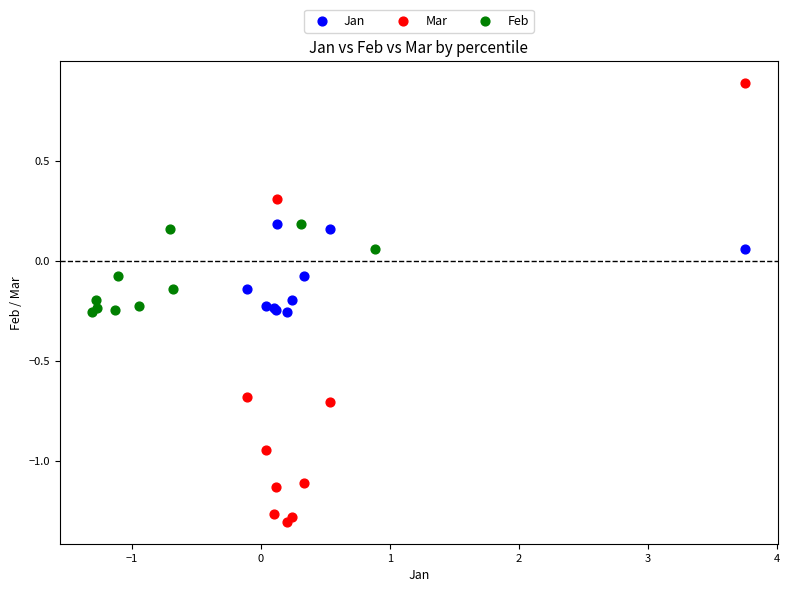

Which series contains the highest Y value?

Mar